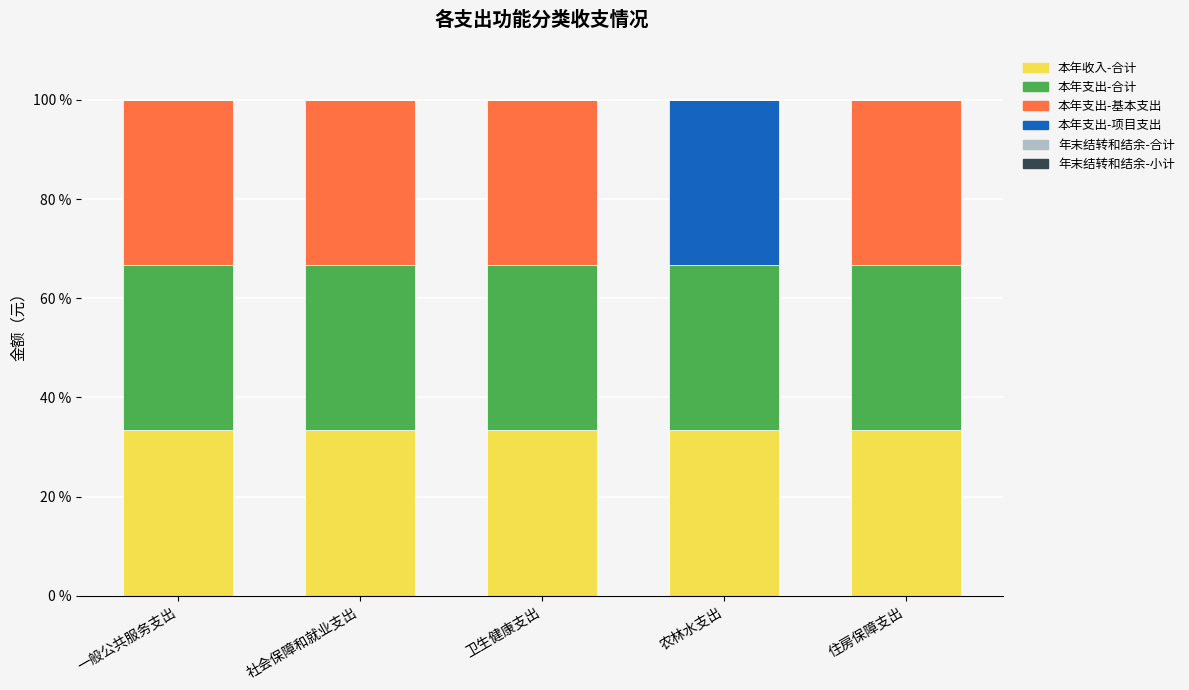

What is the maximum value for 本年收入-合计?

33.3